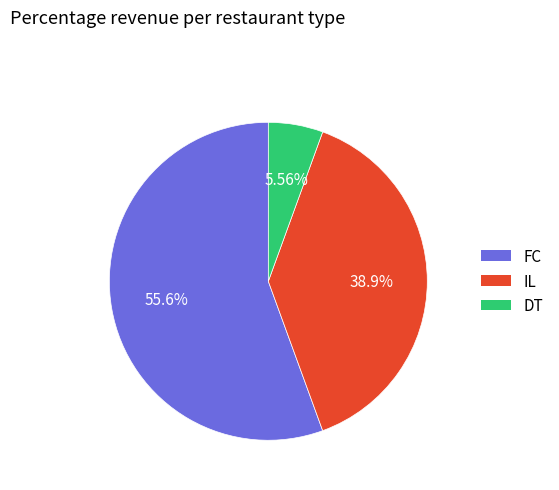

To the nearest percent, what is the difference between the largest and smallest slice percentages?

50%